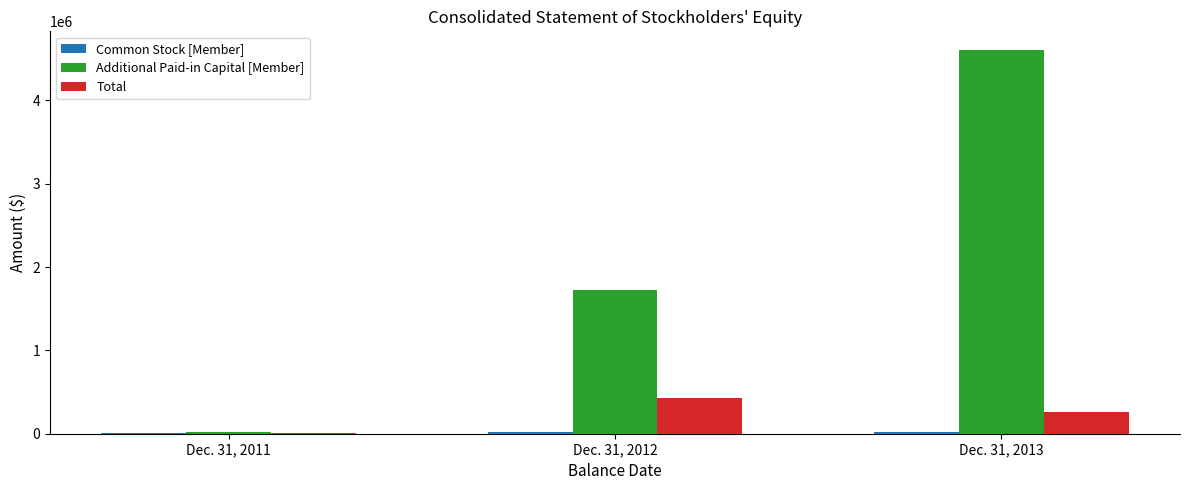

How many series are shown in this chart?

3